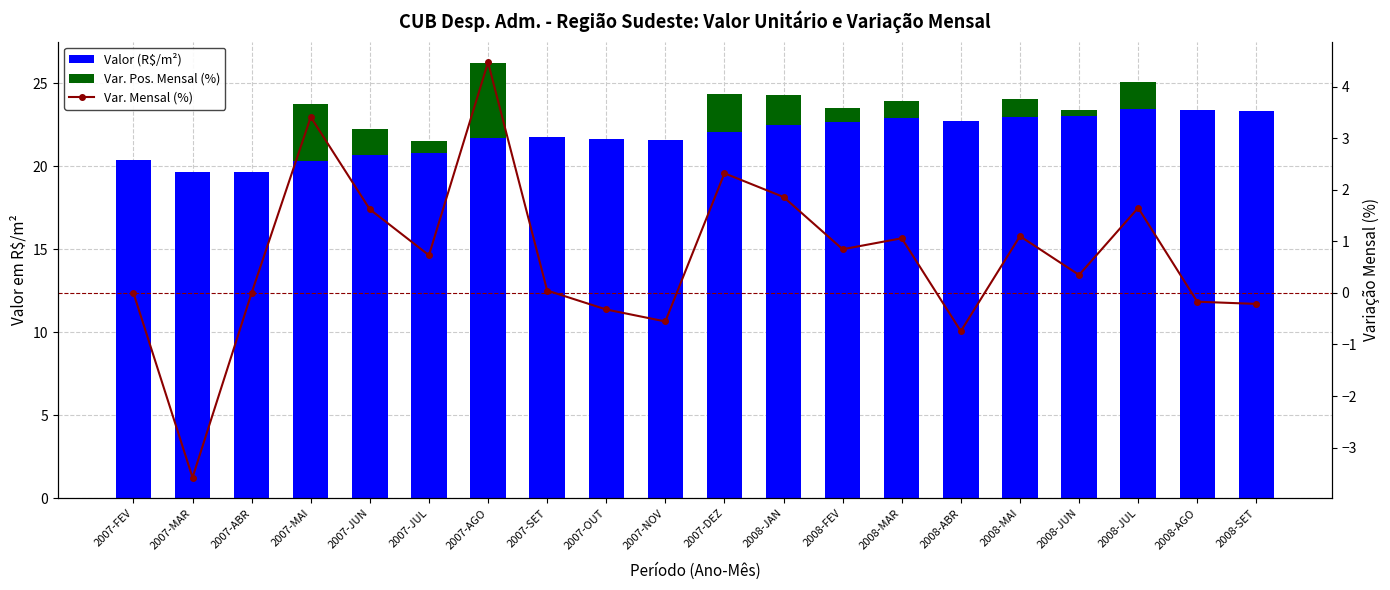

Which series has the largest range (max minus min)?

Var. Mensal (%)